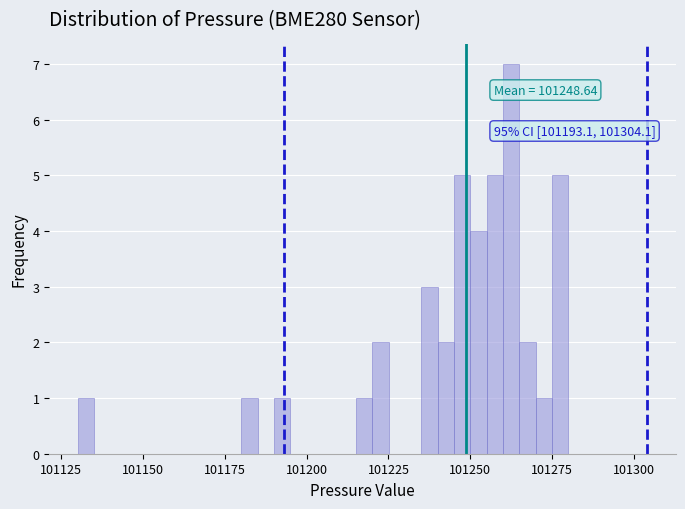

Read against the x-axis, roughly where is the centre of the tallest bar?

101265